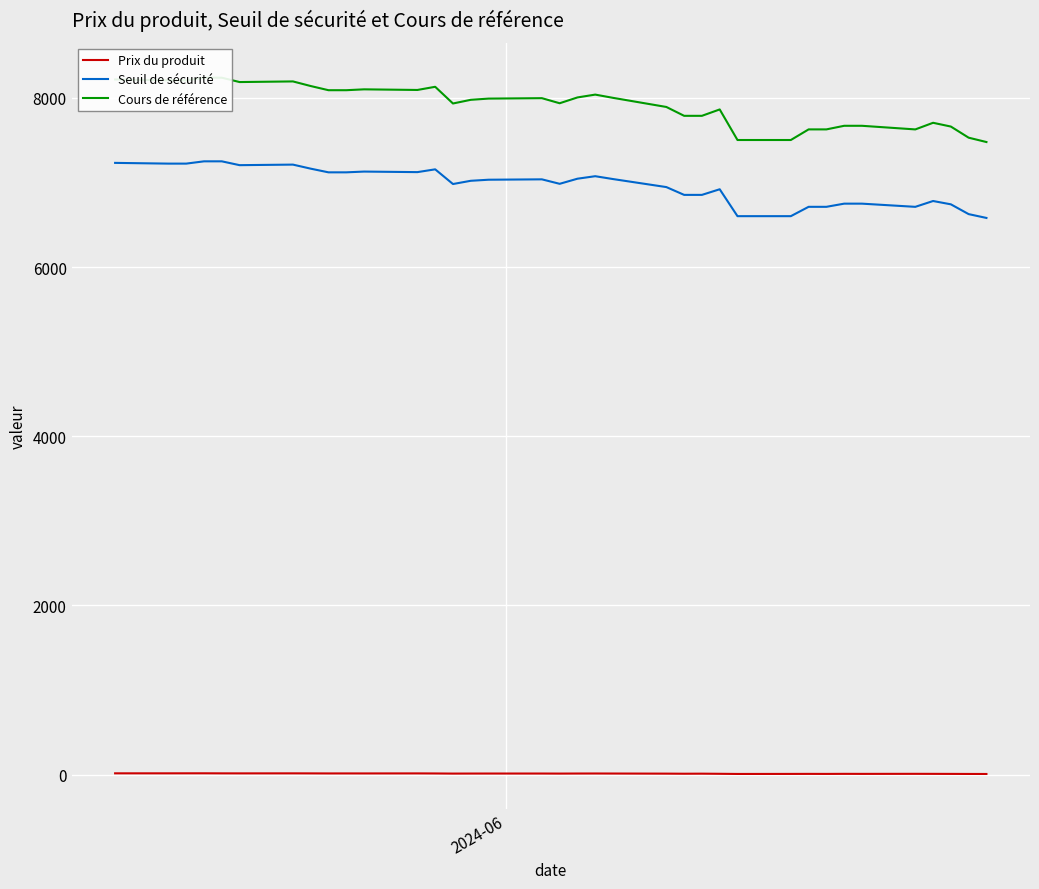

True or false: Prix du produit and Seuil de sécurité intersect in this chart.

False